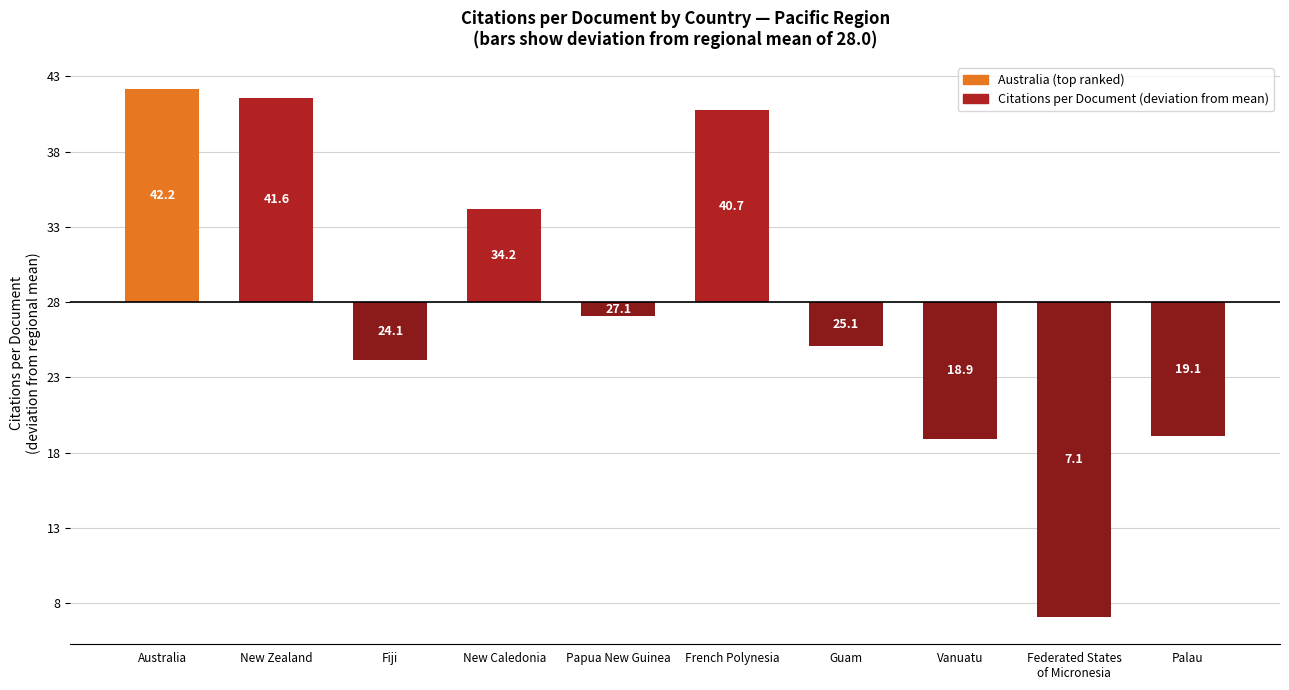

How many values exceed 0?

4